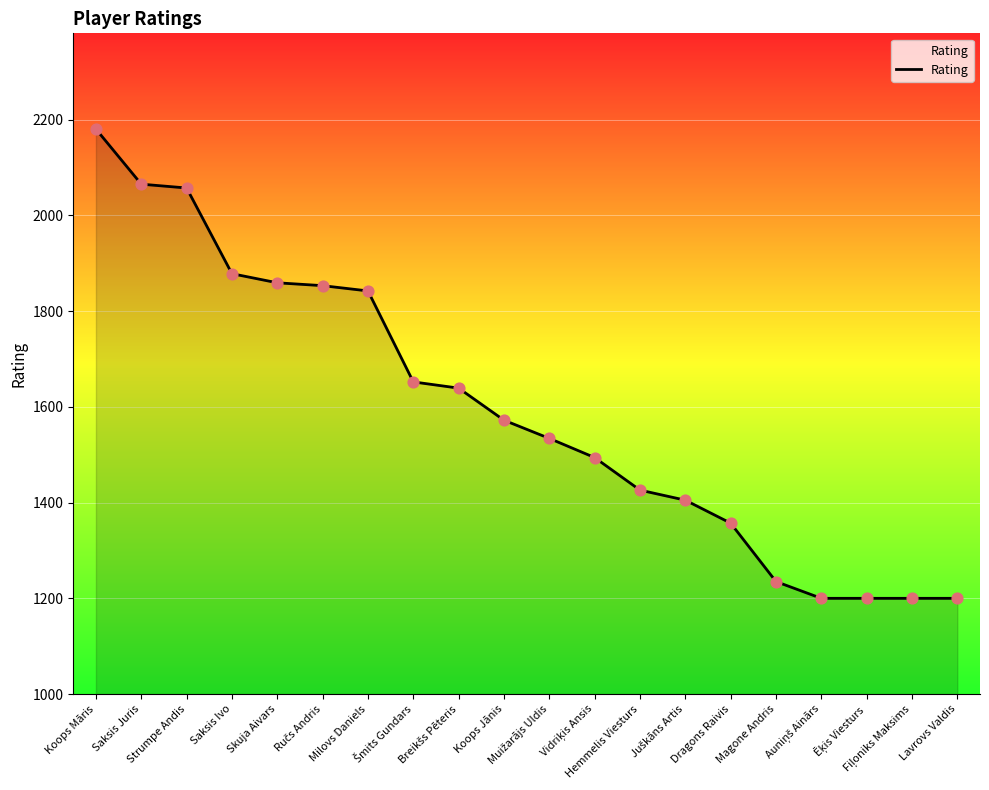

What is the minimum value shown in the chart?

1200